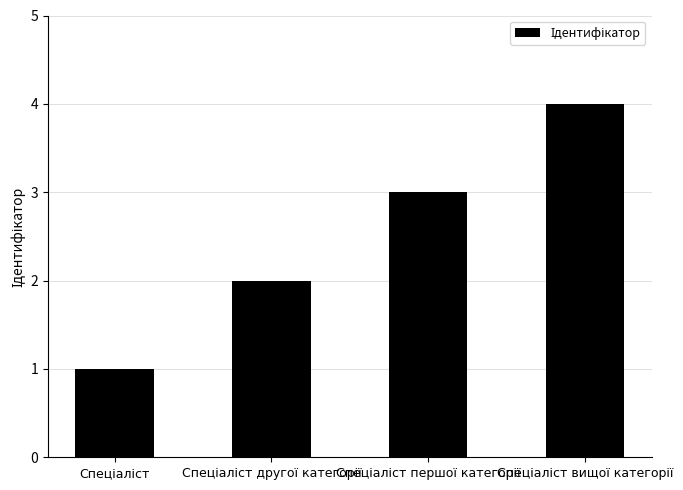

What is the sum of all values?

10